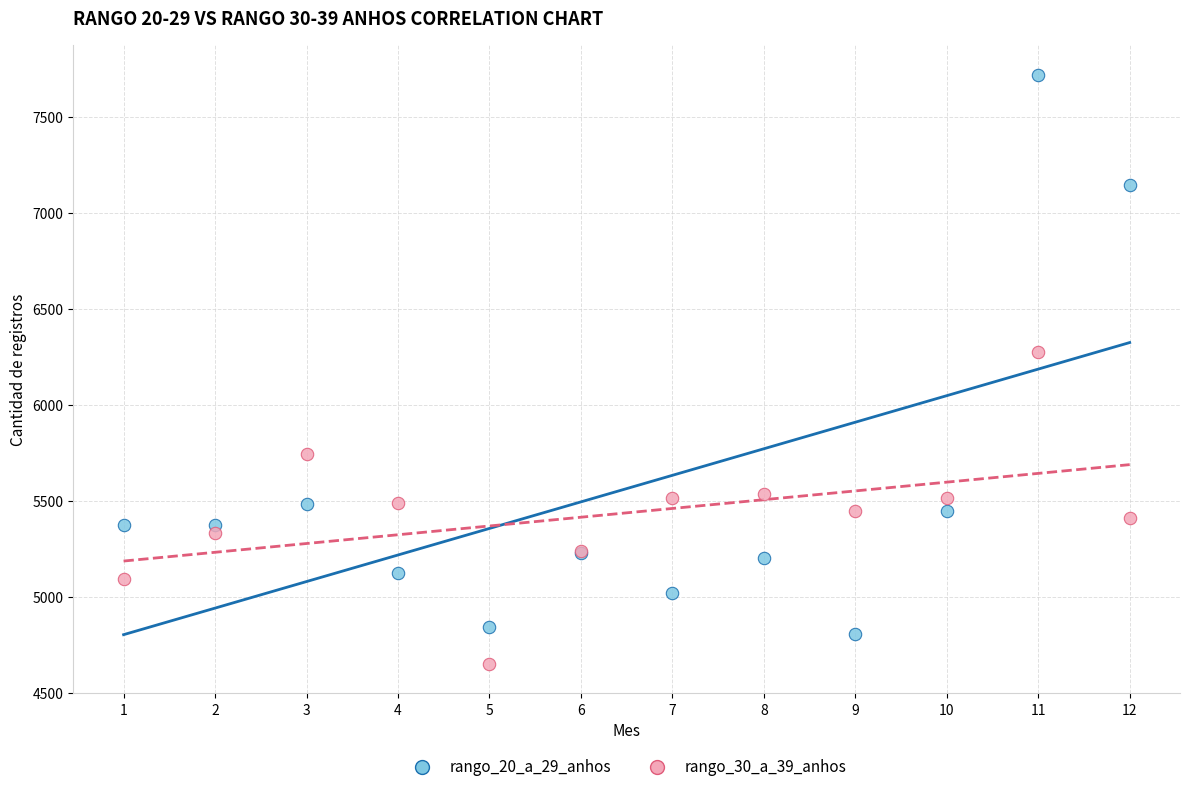

Which series contains the highest Y value?

rango_20_a_29_anhos